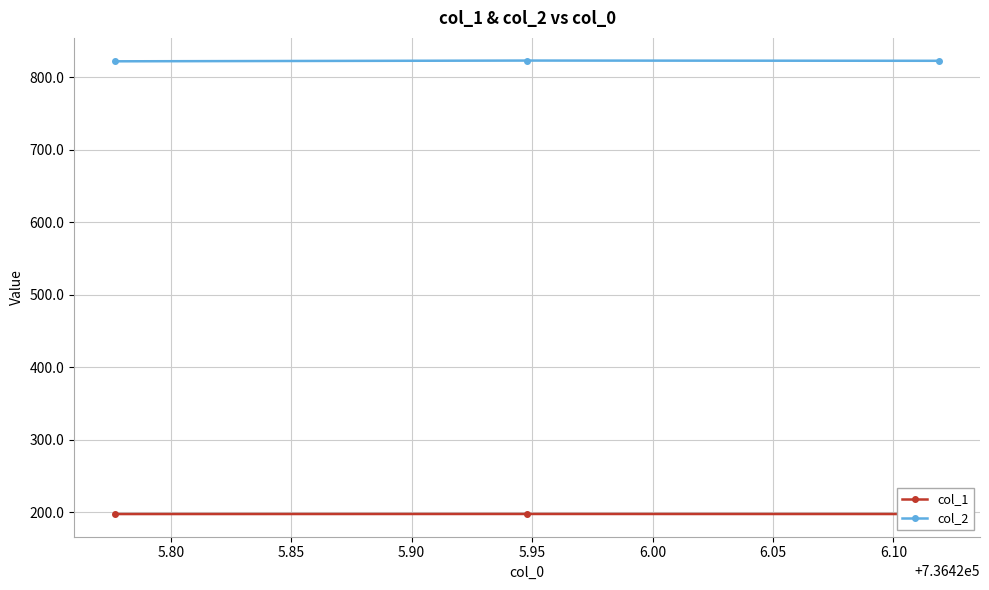

What is the sum of all col_1 values?

592.2